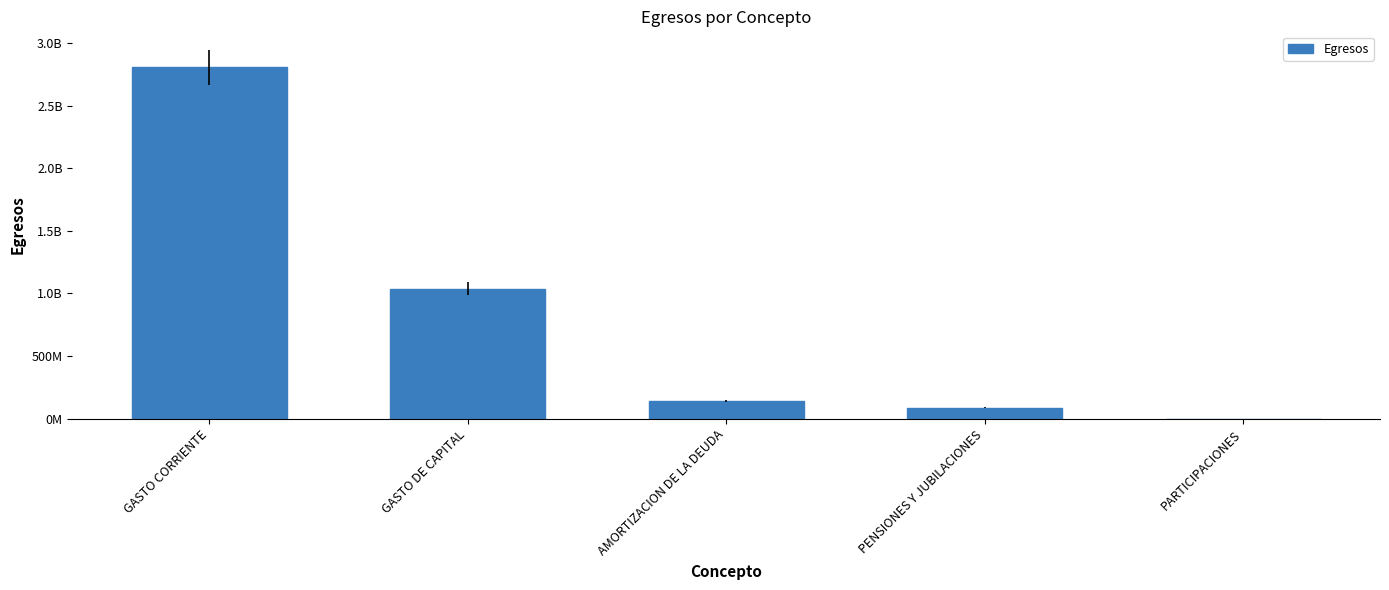

List the labels in order of value, largest first.

GASTO CORRIENTE, GASTO DE CAPITAL, AMORTIZACION DE LA DEUDA, PENSIONES Y JUBILACIONES, PARTICIPACIONES